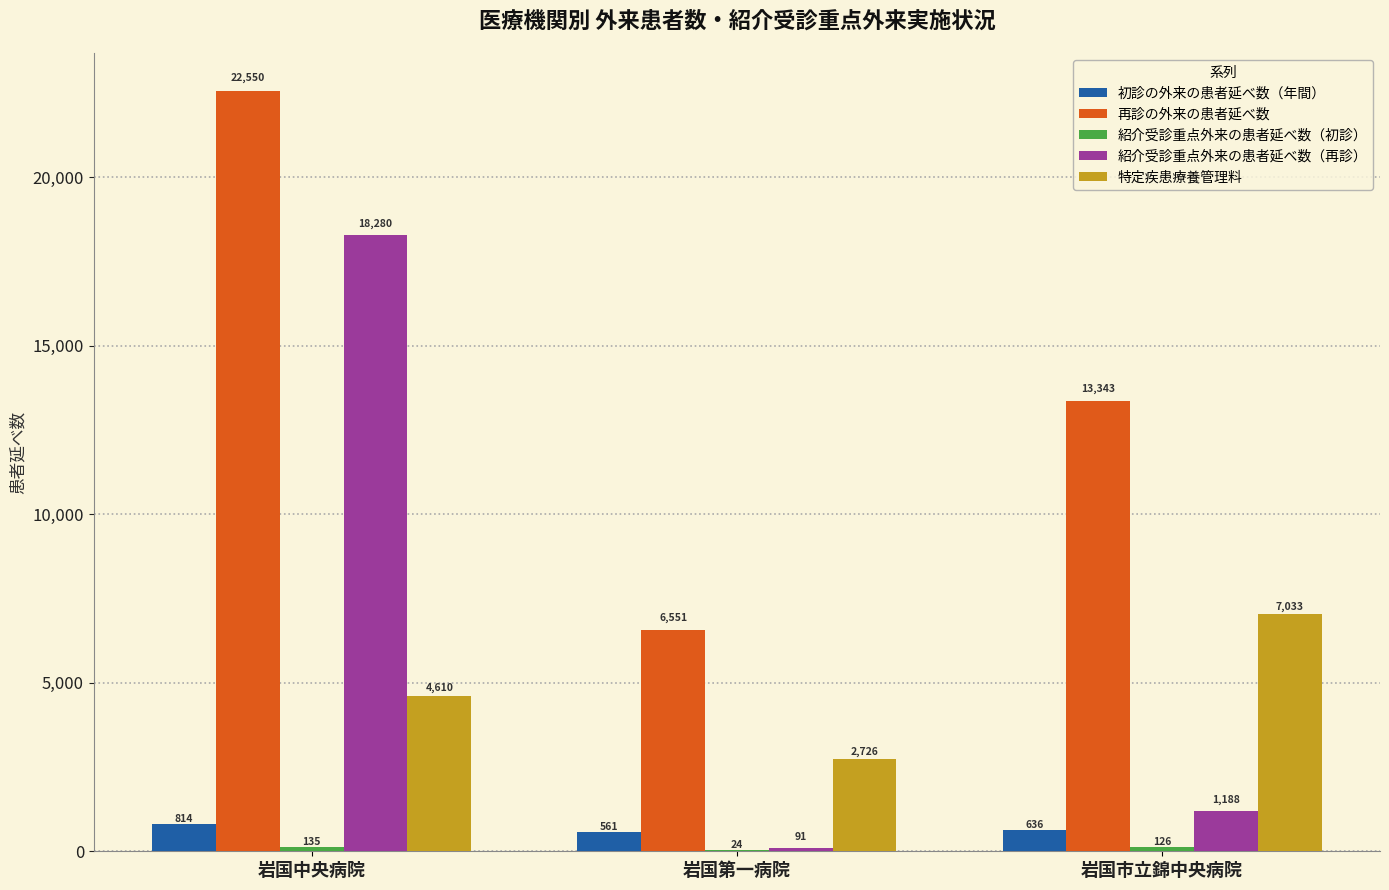

Where is 再診の外来の患者延べ数 nearest to the value 14550?

岩国市立錦中央病院